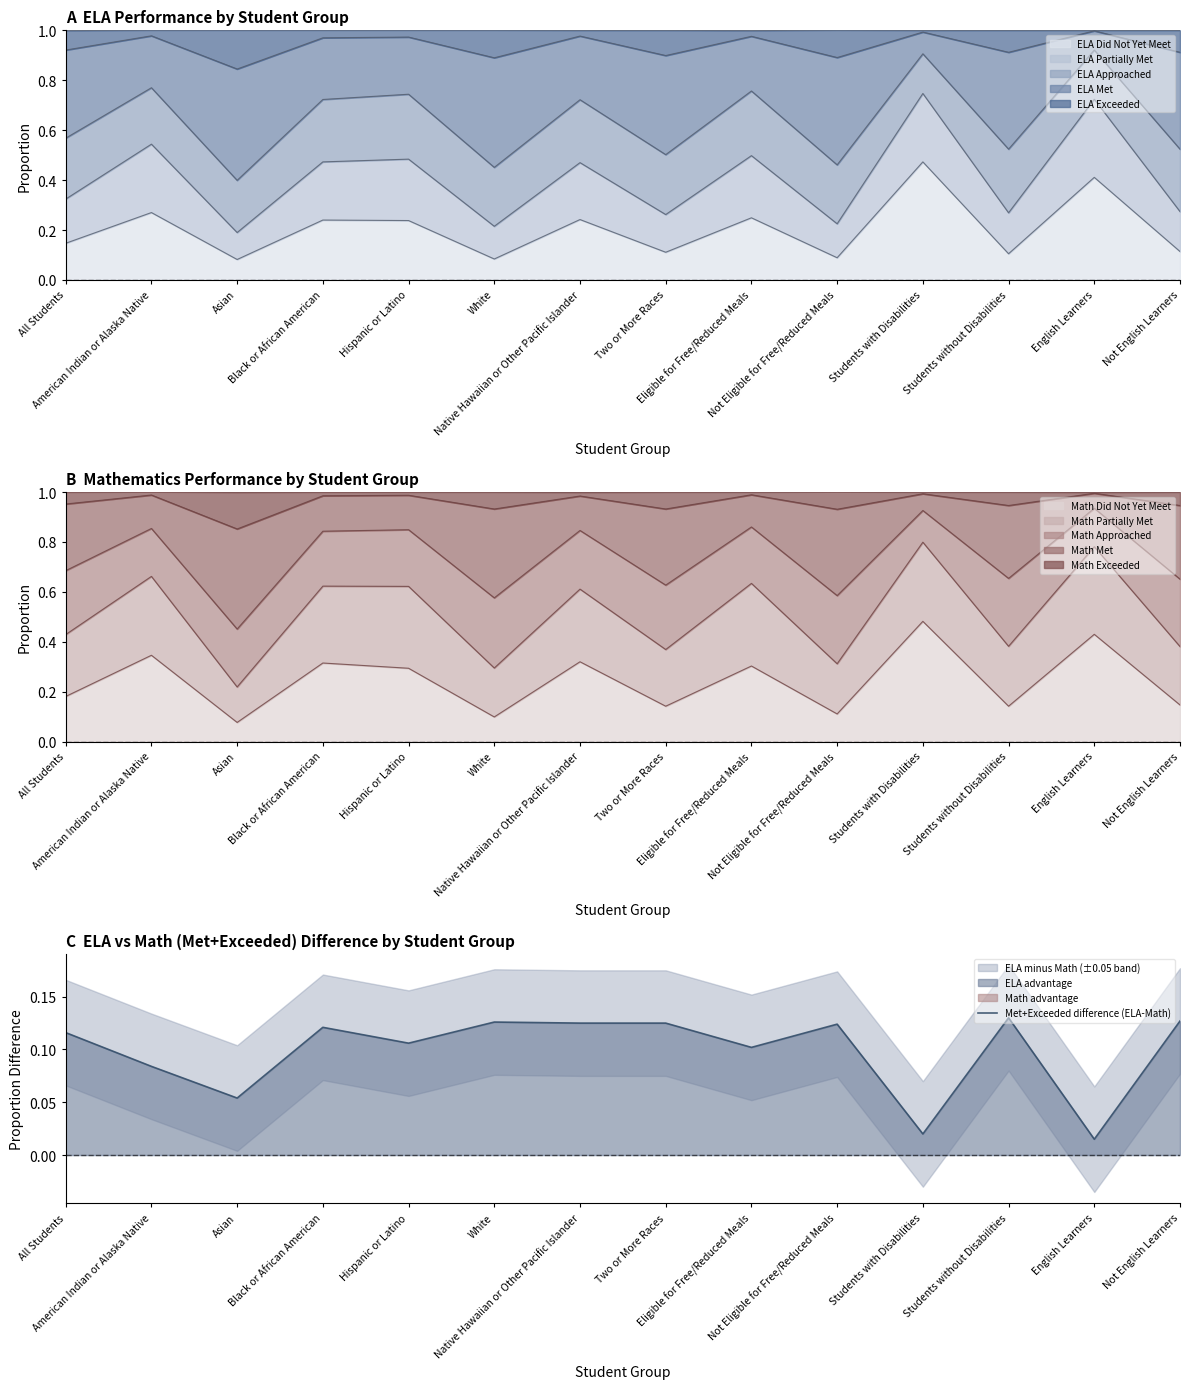

What is the average value?

0.1